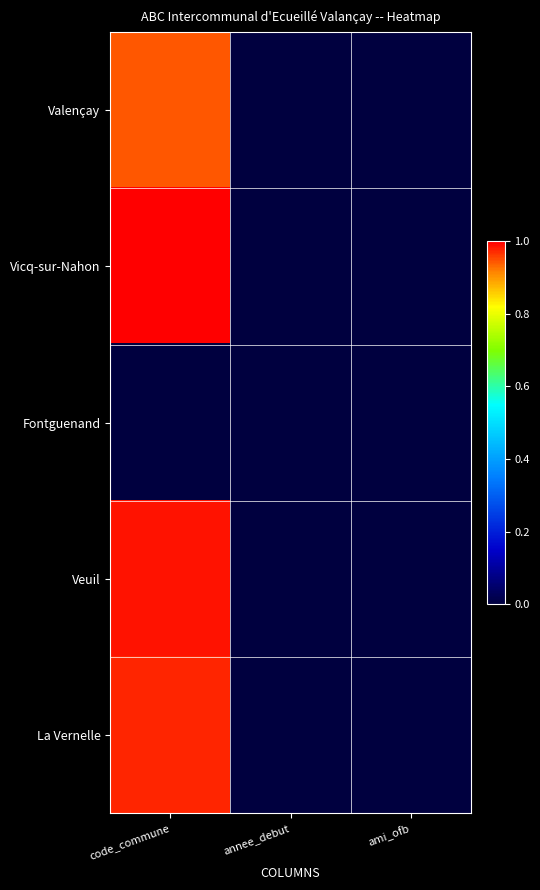

Rank the series by their maximum value, from lowest to highest.

Fontguenand, Valençay, La Vernelle, Veuil, Vicq-sur-Nahon